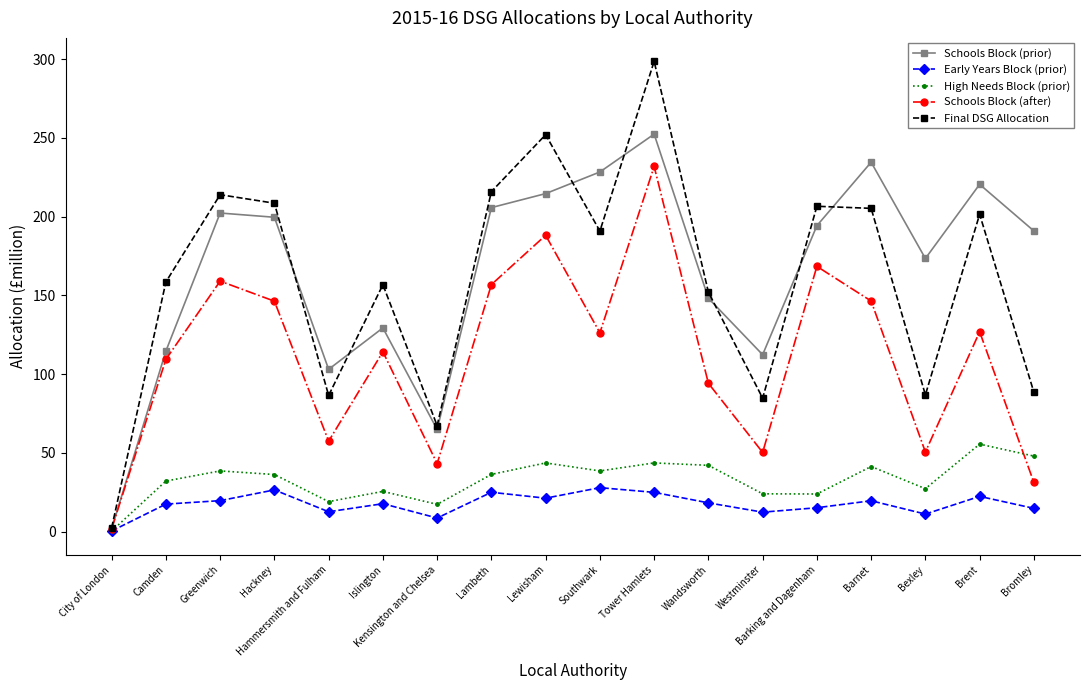

What are all the series names shown in the legend?

Schools Block (prior), Early Years Block (prior), High Needs Block (prior), Schools Block (after), Final DSG Allocation